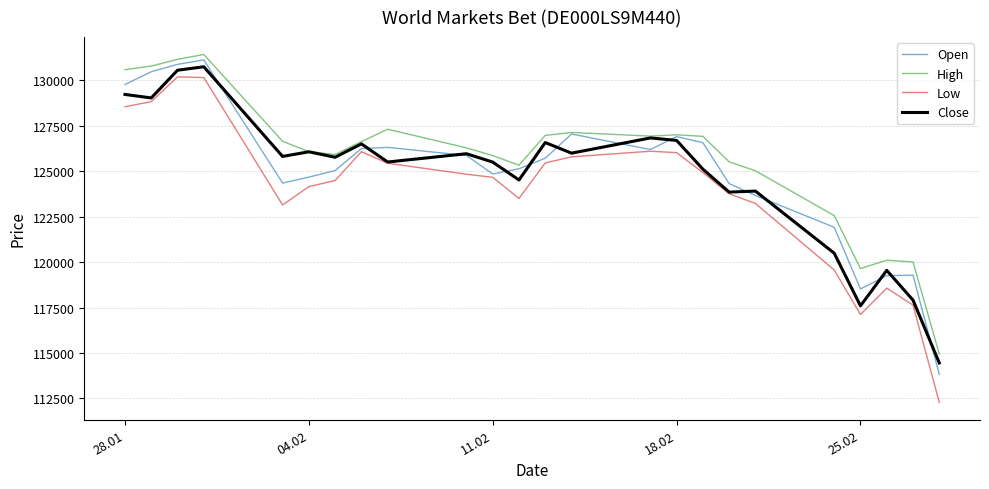

How many series are shown in this chart?

4